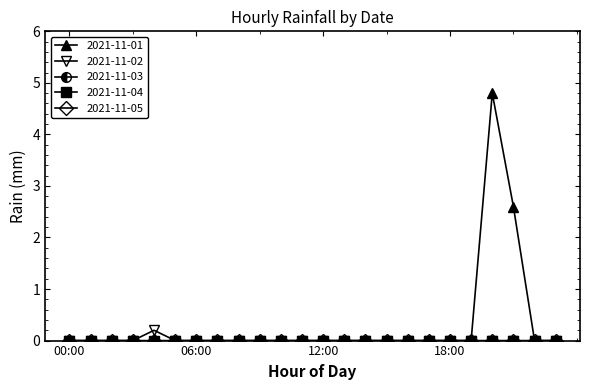

True or false: 2021-11-03 and 2021-11-02 intersect in this chart.

False